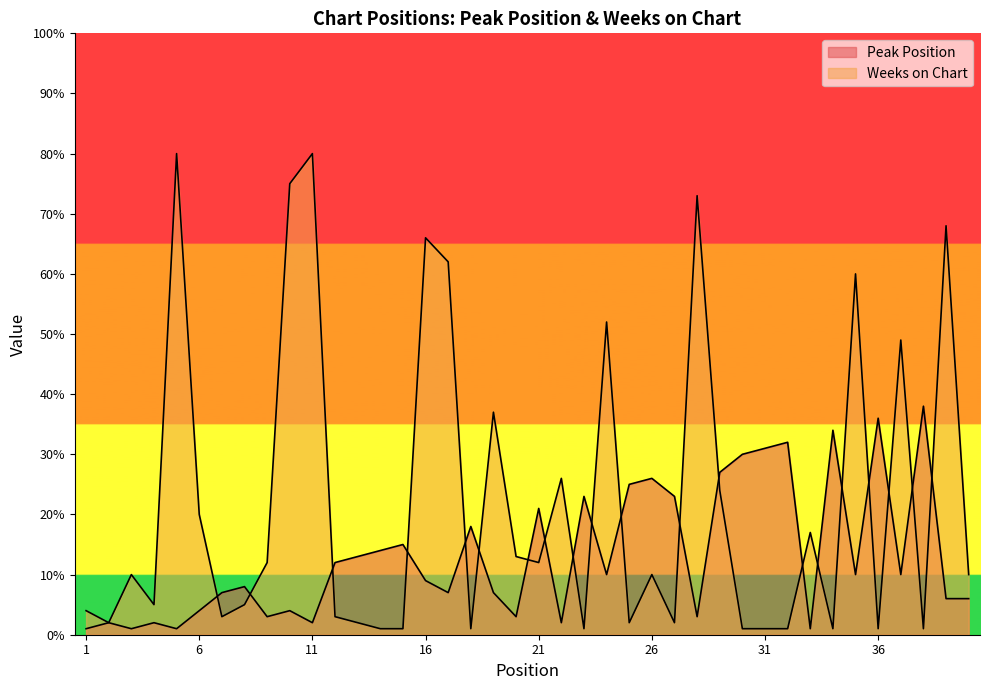

The Peak Position series shows 9 at 18. True or false?

False